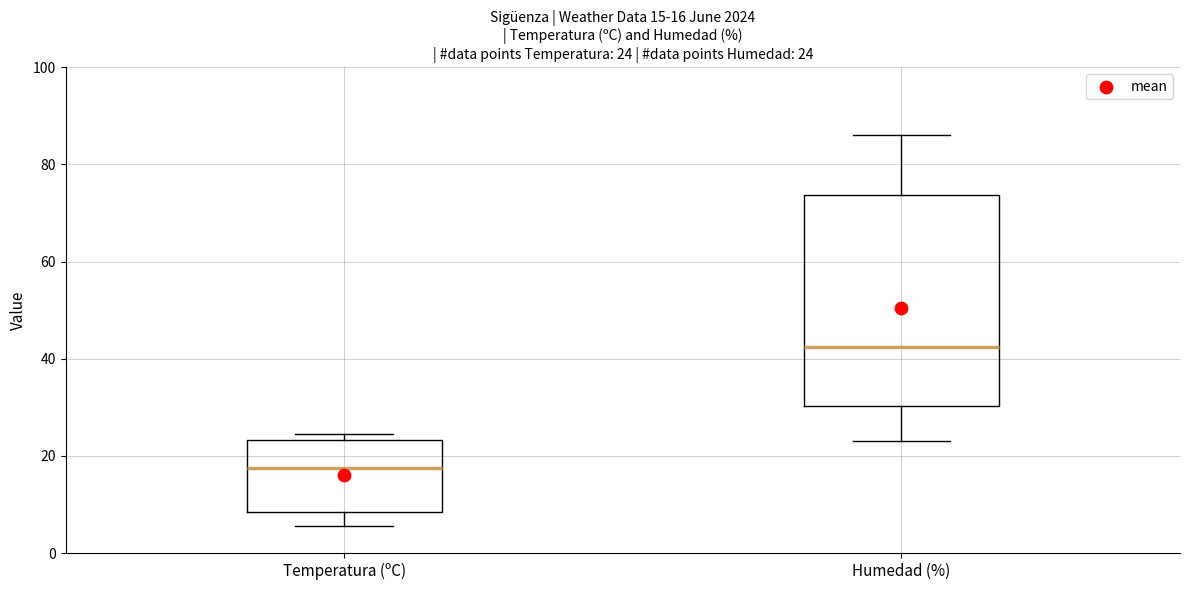

Comparing the boxes themselves (not the whiskers), which one is the tallest?

Humedad (%)